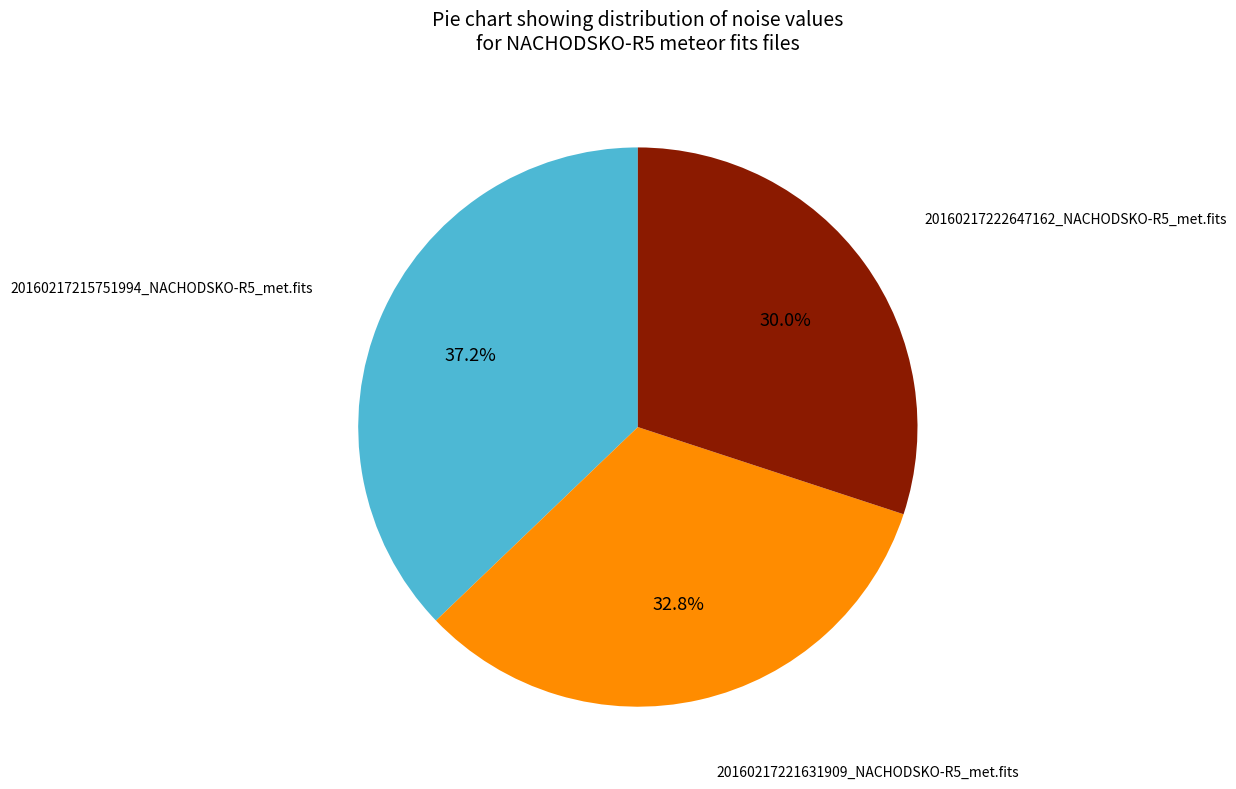

Does any single category account for the majority?

No